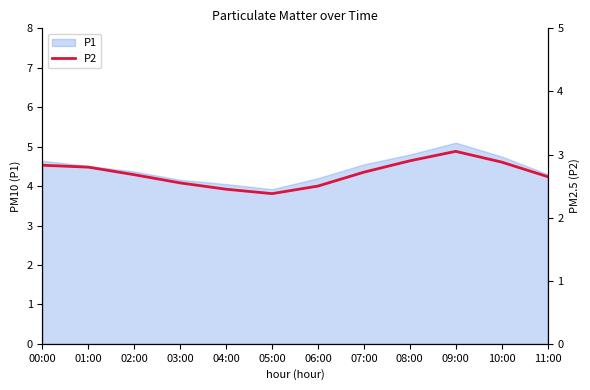

What is the minimum value shown in the chart?

2.4